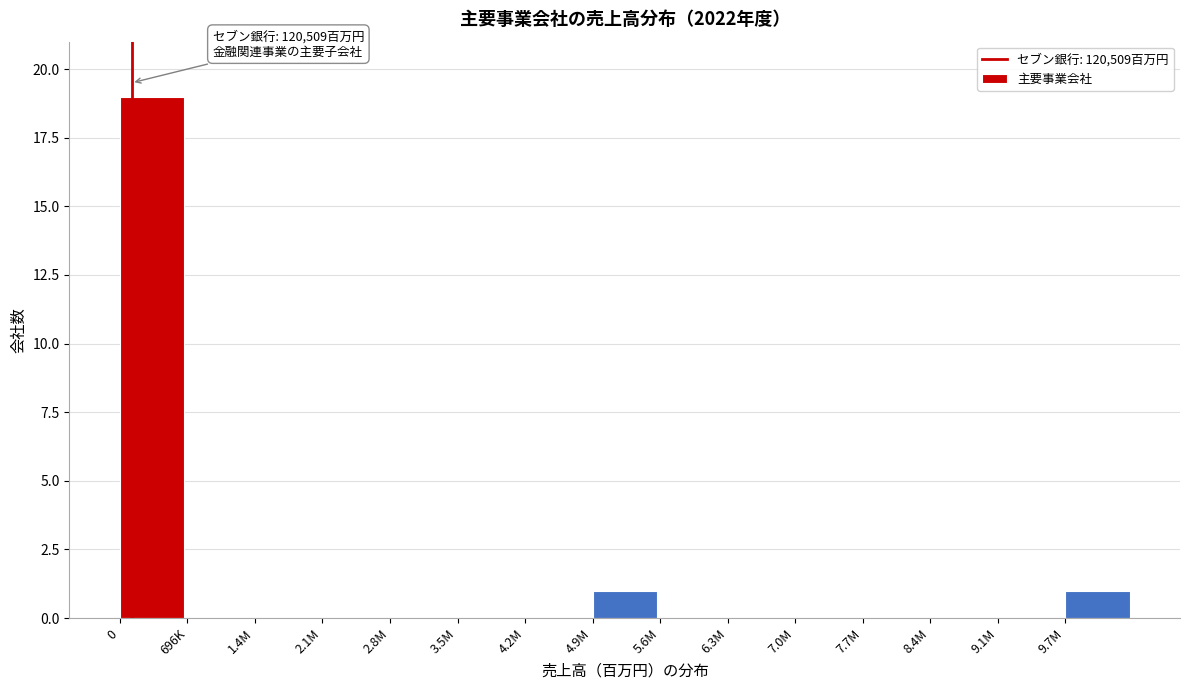

Reading left to right, extract all data points from this chart.

0=19	696K=0	1.4M=0	2.1M=0	2.8M=0	3.5M=0	4.2M=0	4.9M=1	5.6M=0	6.3M=0	7.0M=0	7.7M=0	8.4M=0	9.1M=0	9.7M=1